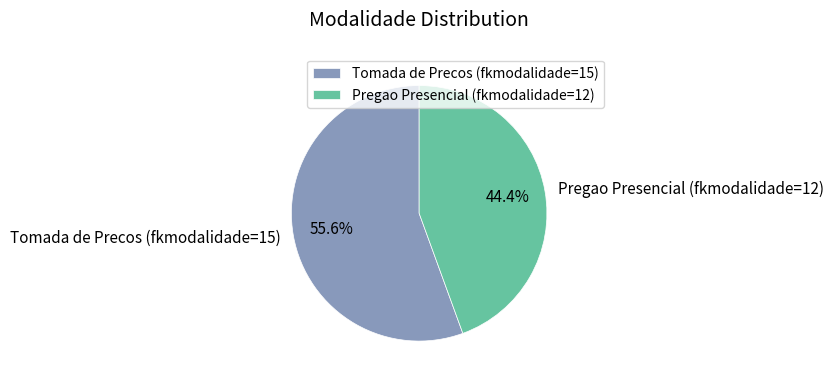

What portion of the pie excludes Tomada de Precos (fkmodalidade=15)?

44.4%